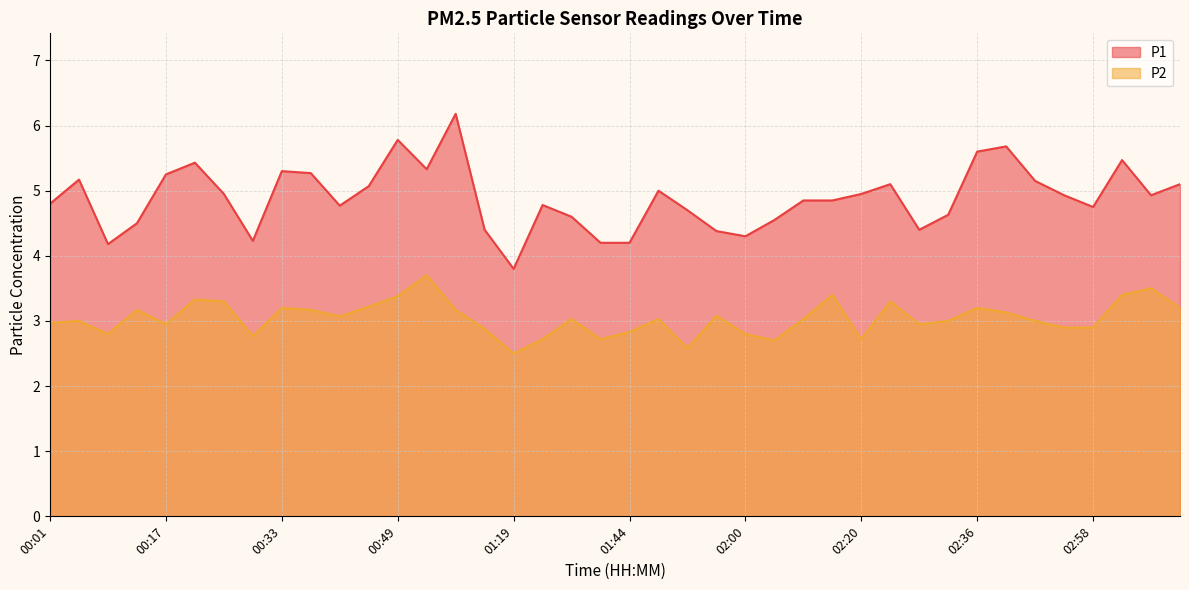

Which series has the widest spread of values?

P1